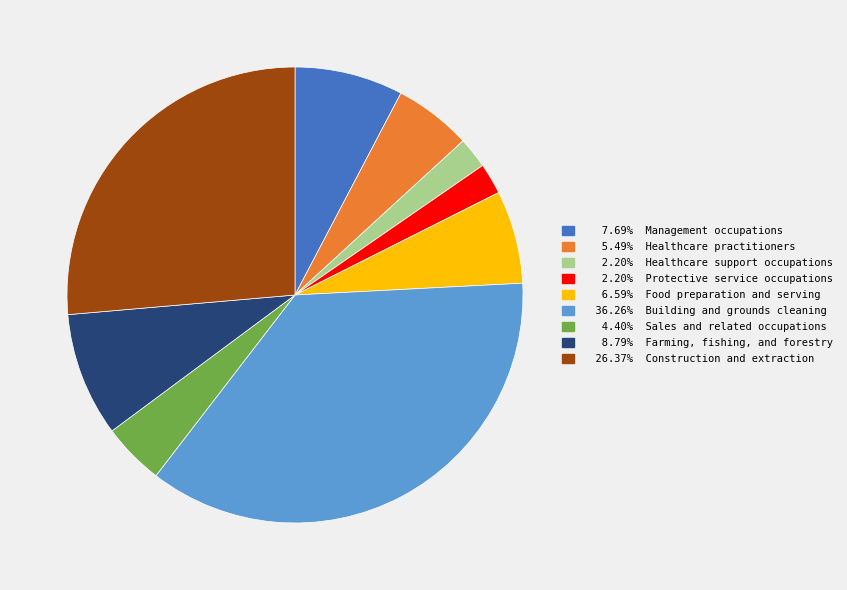

Is there any slice that represents more than half of the pie?

No